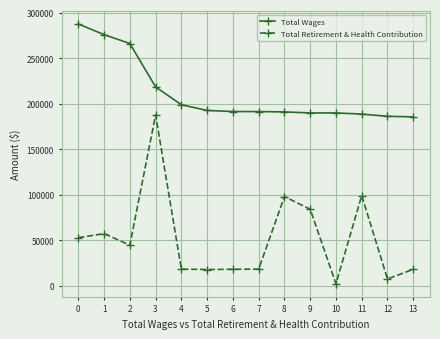

What is the lowest value of the Total Retirement & Health Contribution series?

2323.0